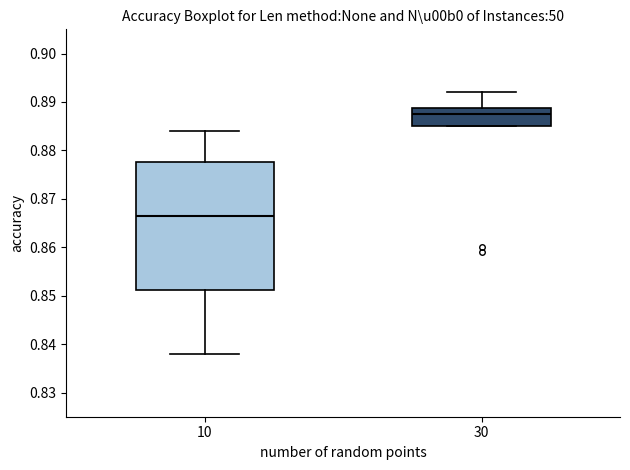

Comparing the boxes themselves (not the whiskers), which one is the tallest?

10